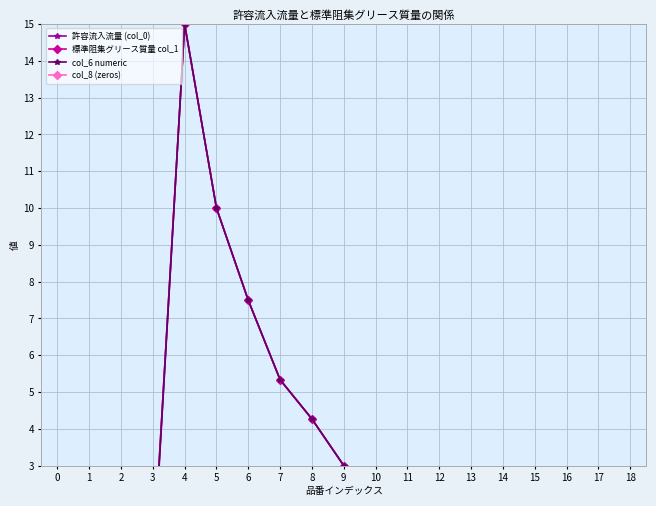

Rank the categories by col_8 (zeros) value from highest to lowest.

0, 1, 2, 3, 4, 5, 6, 7, 8, 9, 10, 11, 12, 13, 14, 15, 16, 17, 18